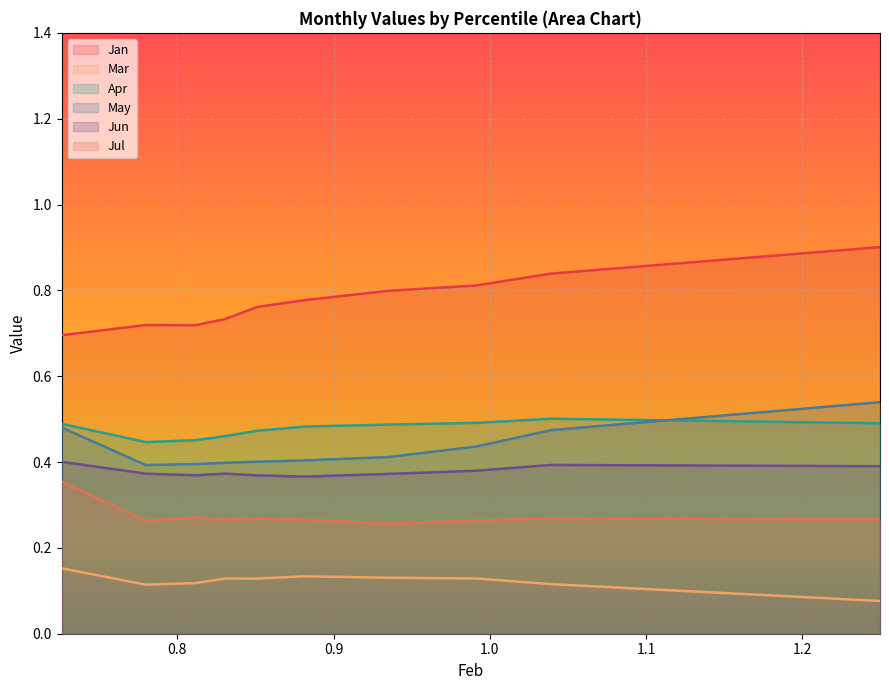

How many distinct data groups are displayed?

6